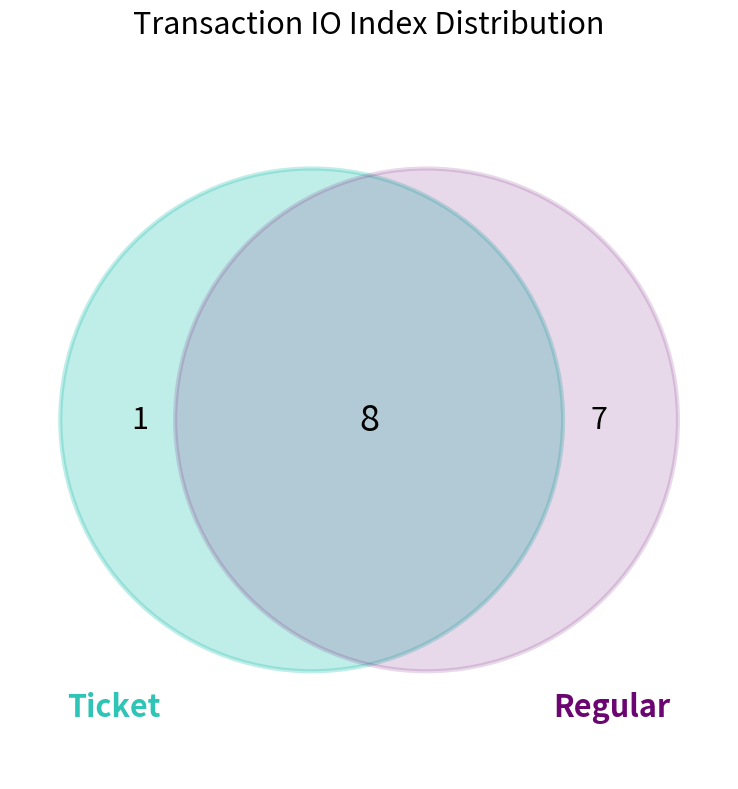

How many slices are in this pie chart?

2